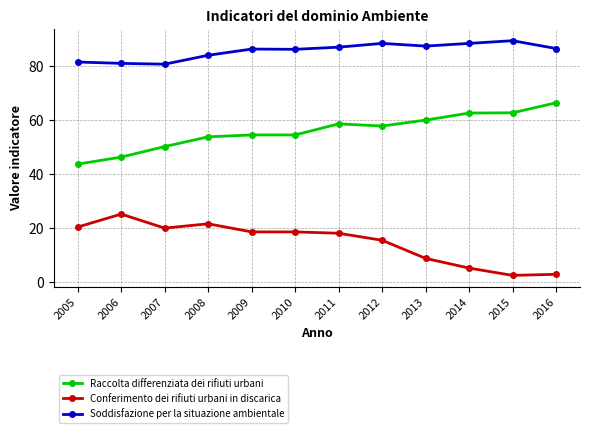

True or false: Soddisfazione per la situazione ambientale and Raccolta differenziata dei rifiuti urbani cross at least once.

False